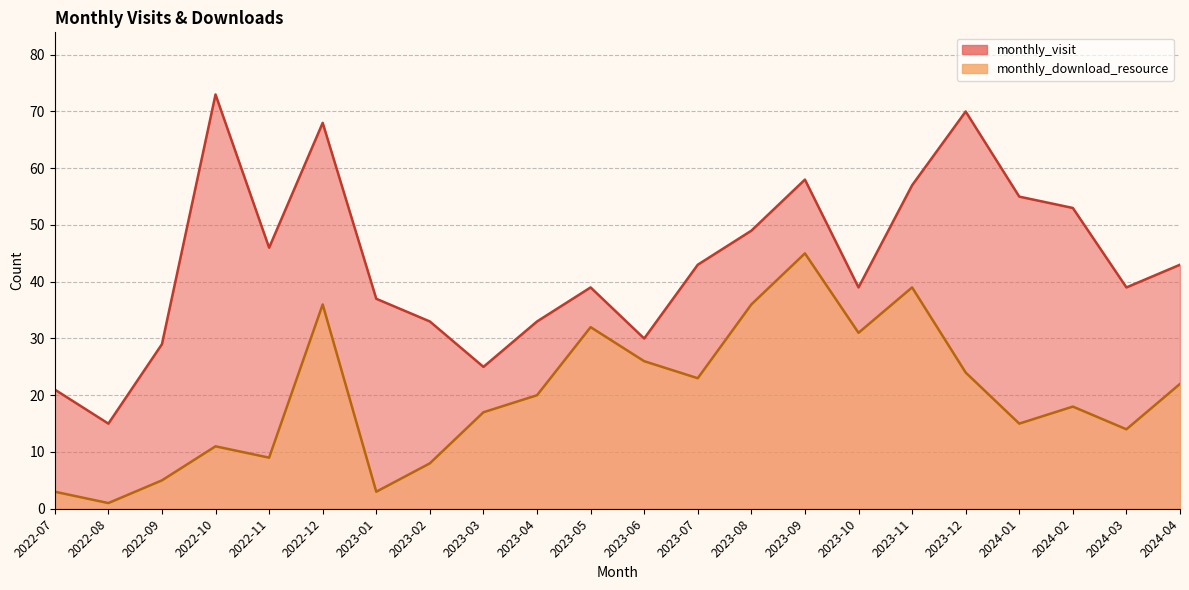

How many lines are shown in the chart?

2